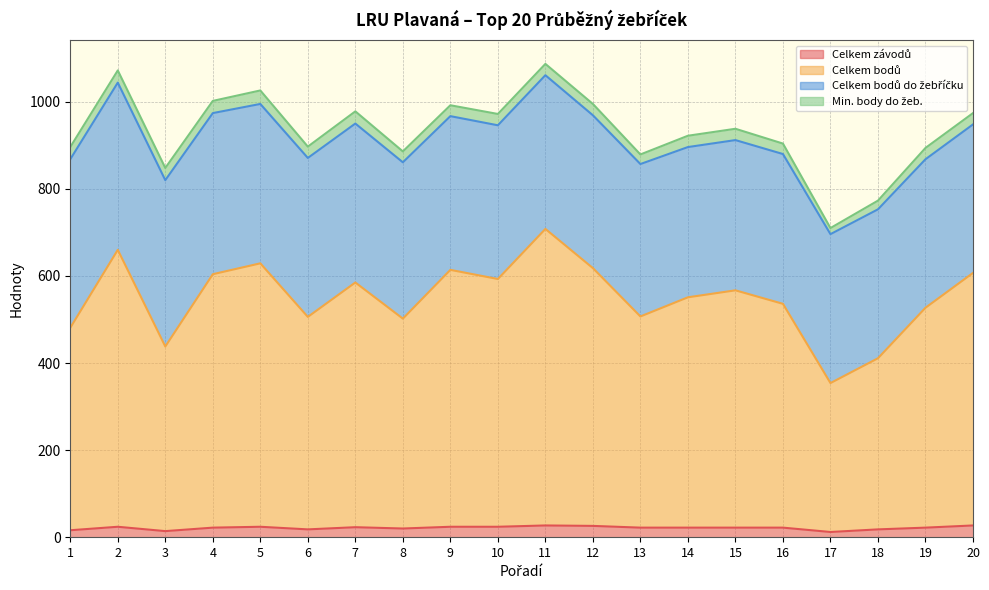

Where is the first local minimum for Celkem bodů?

3